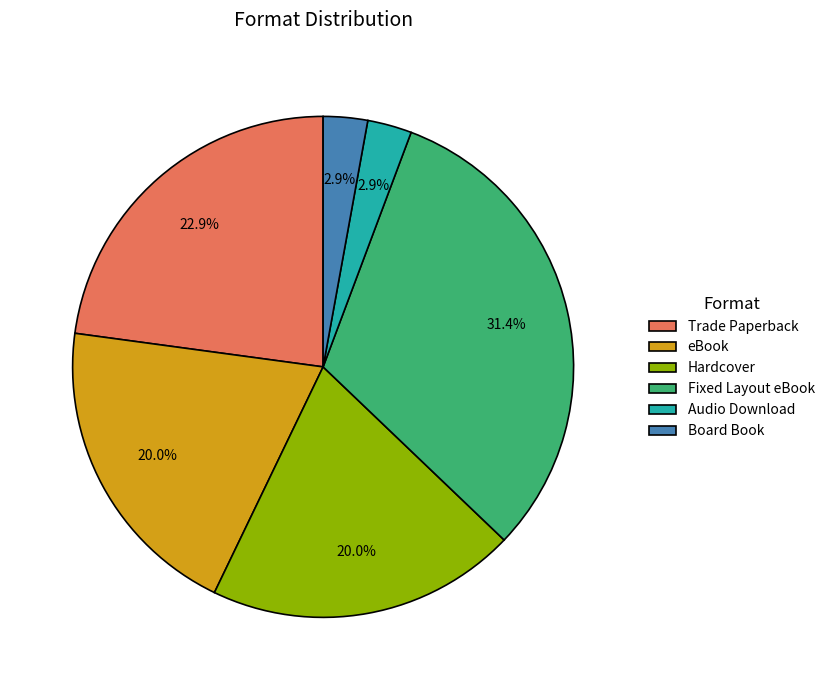

Do Fixed Layout eBook and Trade Paperback together represent more than half of the pie?

Yes